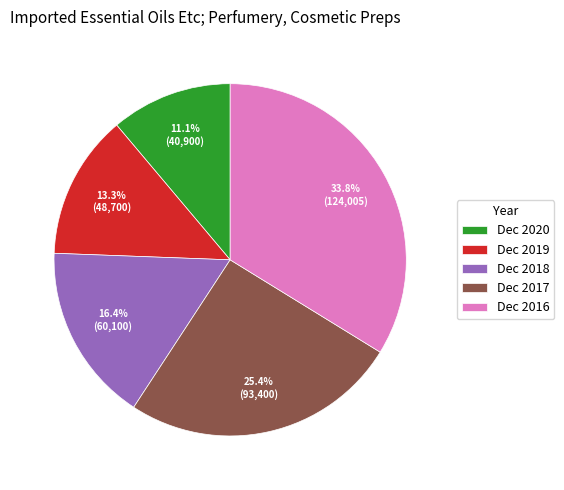

Between Dec 2018 and Dec 2016, which is larger?

Dec 2016